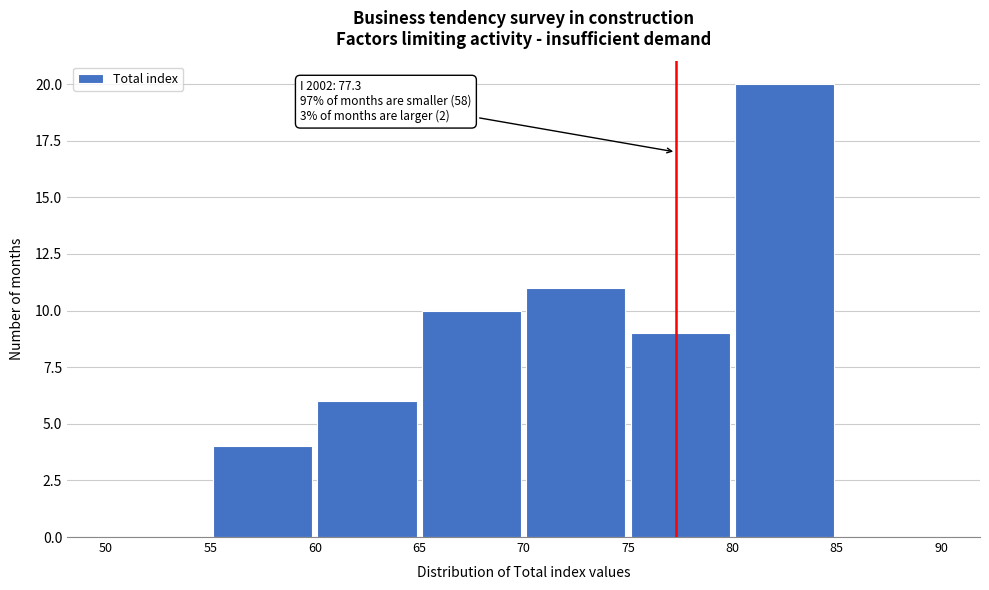

Over which range of the x-axis is the bar tallest?

80 to 85